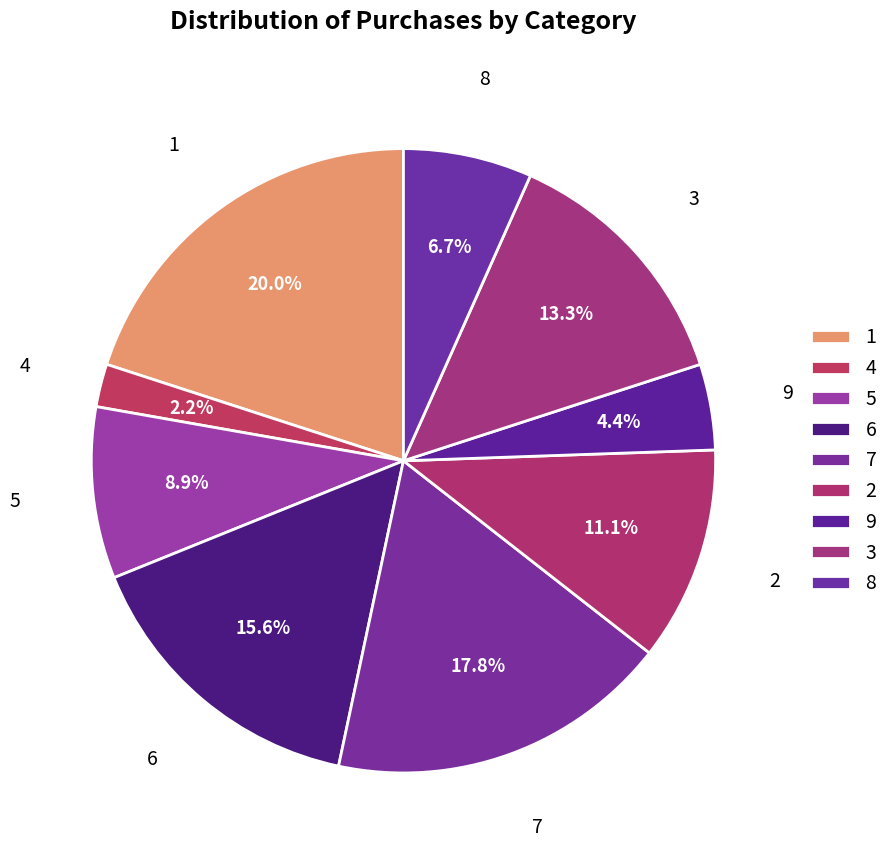

Is 8 the majority of the pie?

No